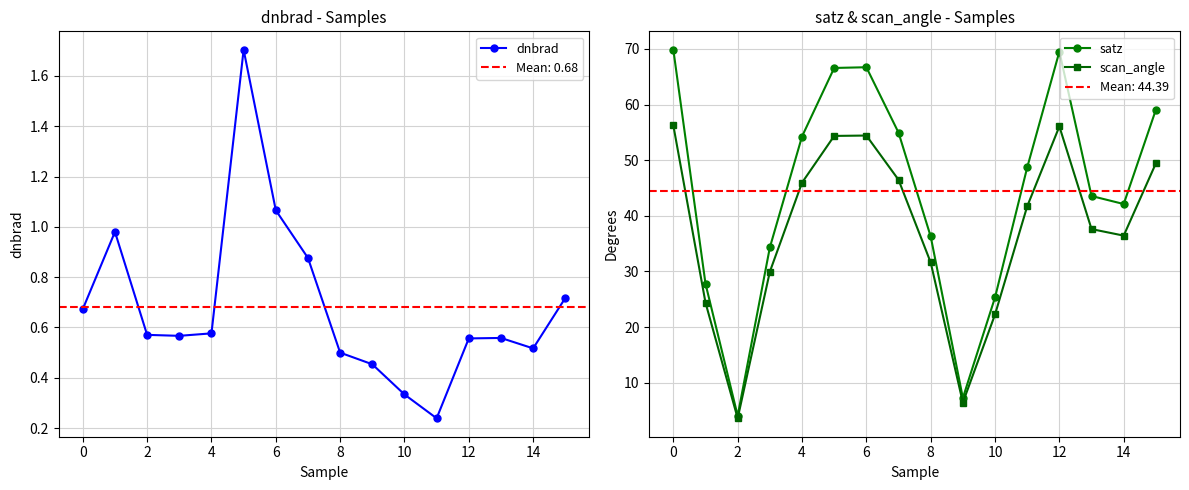

Which series has the largest total across all categories?

satz